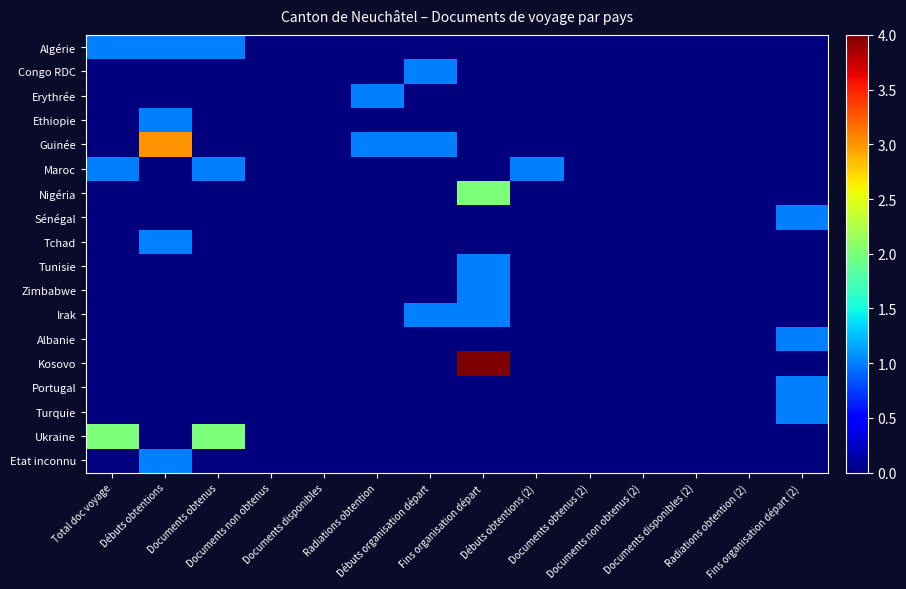

Count the number of categories in the chart.

14